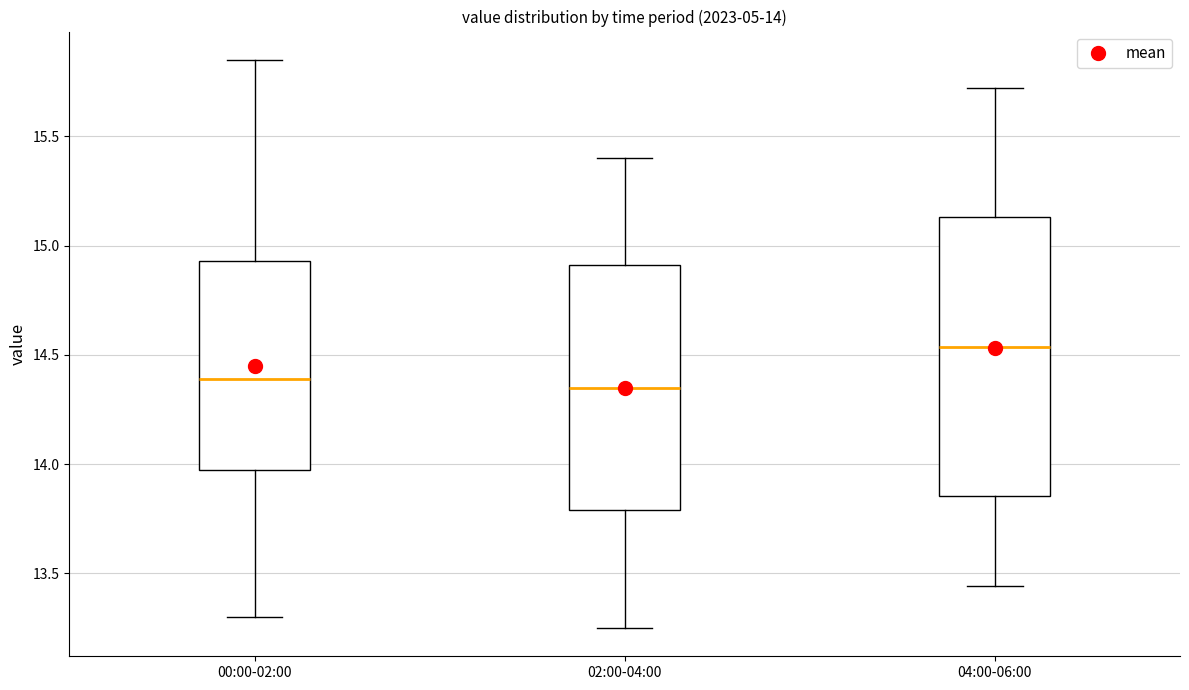

Comparing the boxes themselves (not the whiskers), which one is the tallest?

04:00-06:00